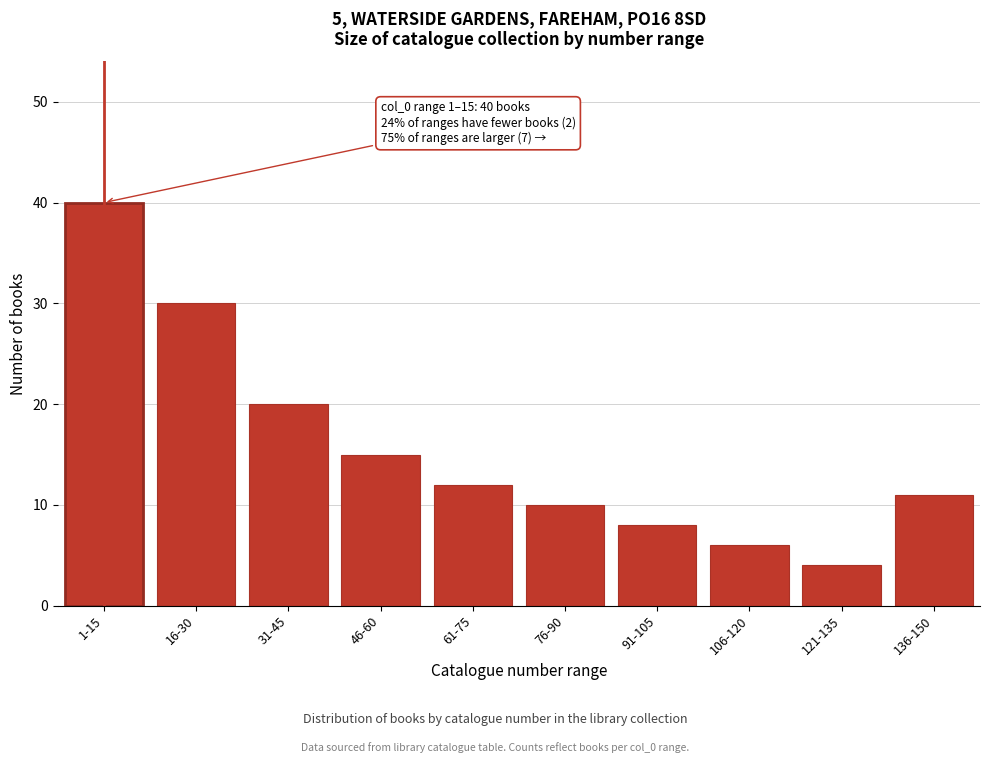

Reading right to left, list all the values displayed in this chart.

136-150=11	121-135=4	106-120=6	91-105=8	76-90=10	61-75=12	46-60=15	31-45=20	16-30=30	1-15=40